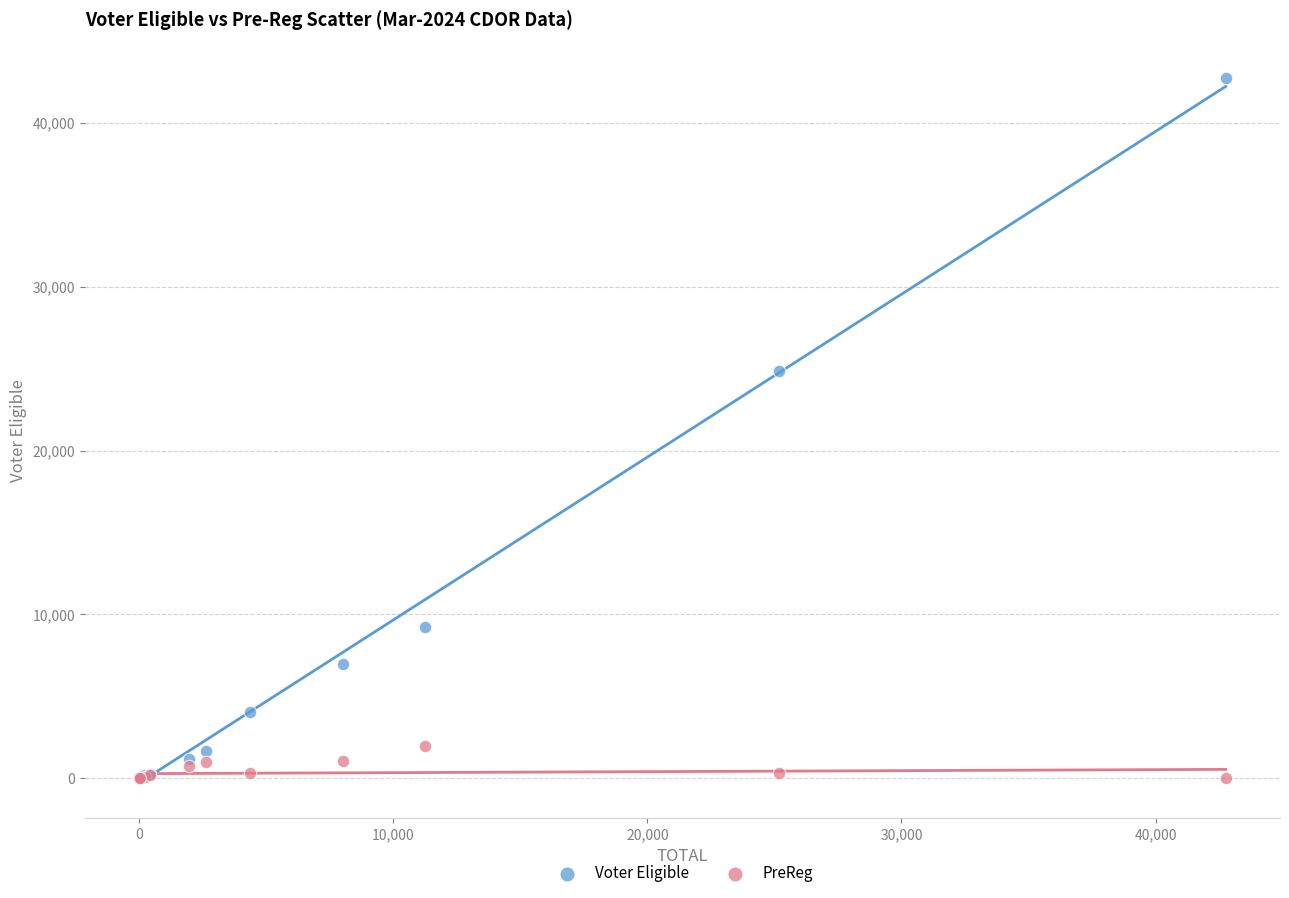

Which series has the widest spread of Y values?

Voter Eligible